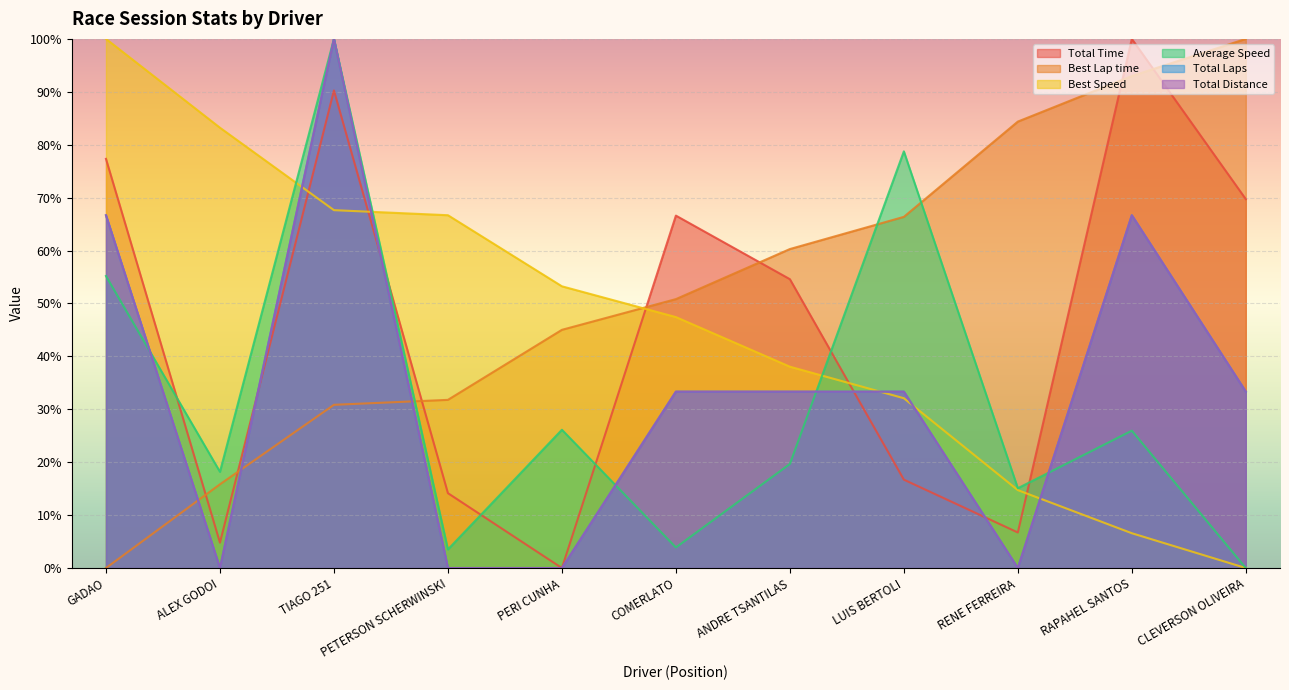

In Total Distance, how many points are lower than both neighbors (excluding endpoints)?

2